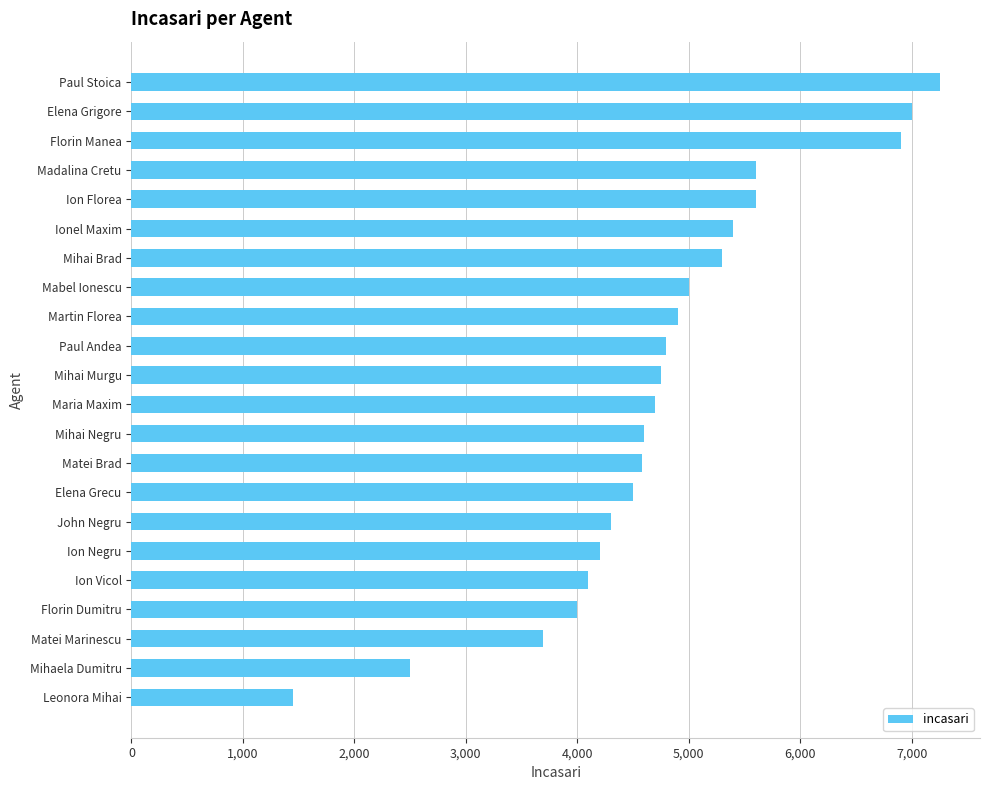

What is the change in value from Matei Marinescu to Mihai Brad?

+1610